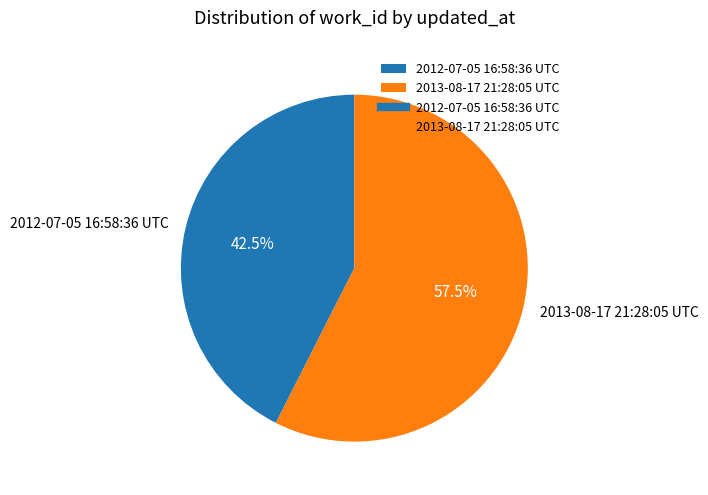

The 2012-07-05 16:58:36 UTC slice represents 57% of the pie. True or false?

False